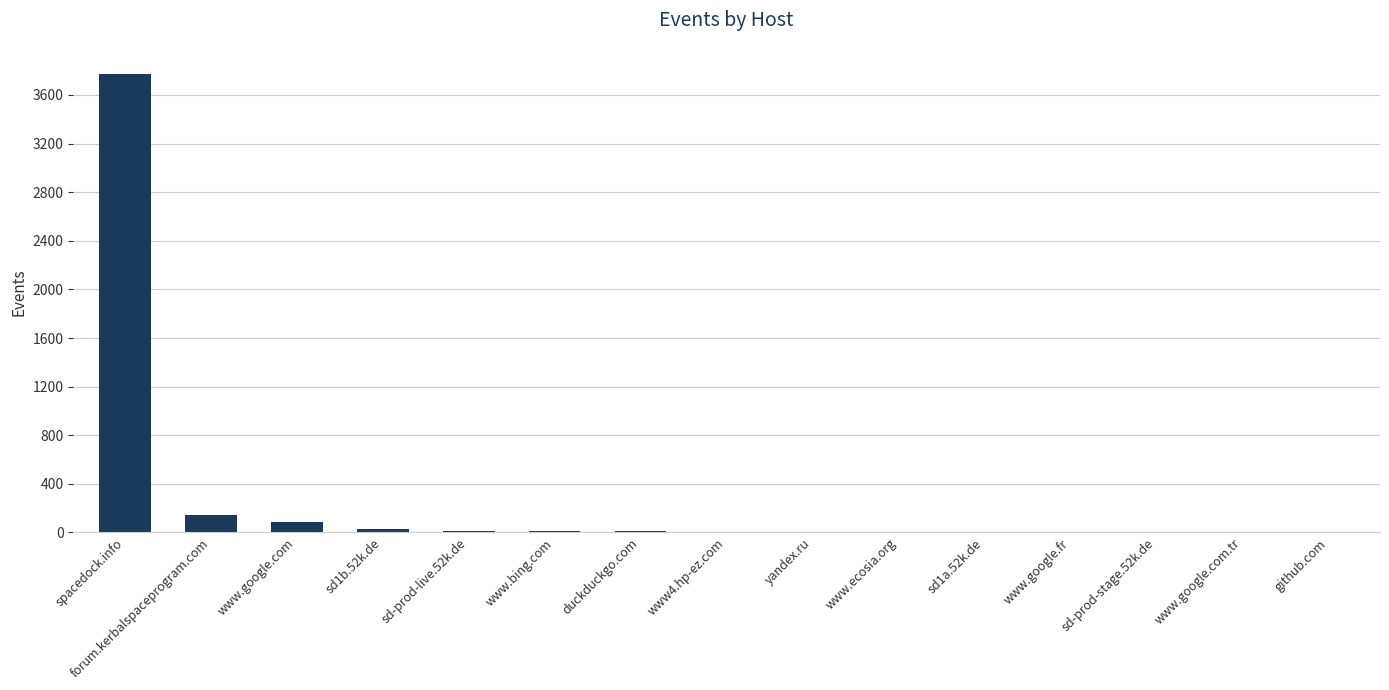

What is the greatest value displayed?

3773